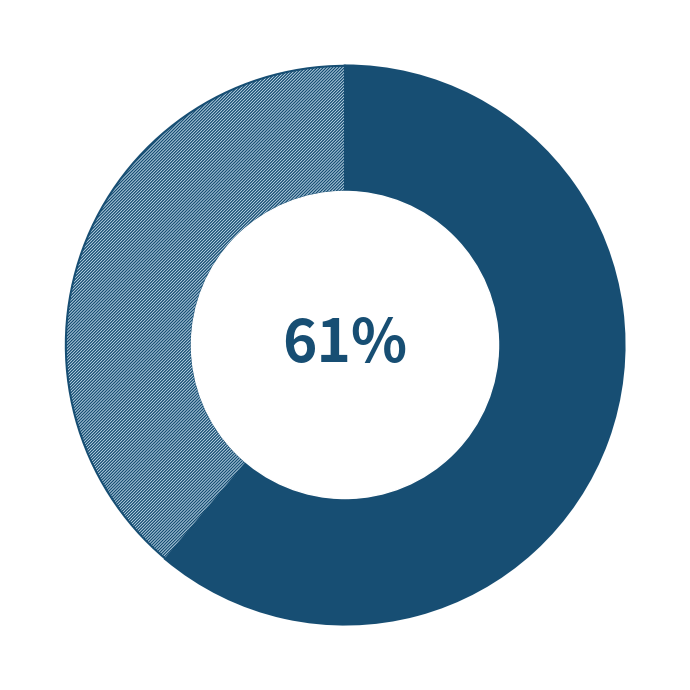

To the nearest percent, what is the difference between the largest and smallest slice percentages?

22%